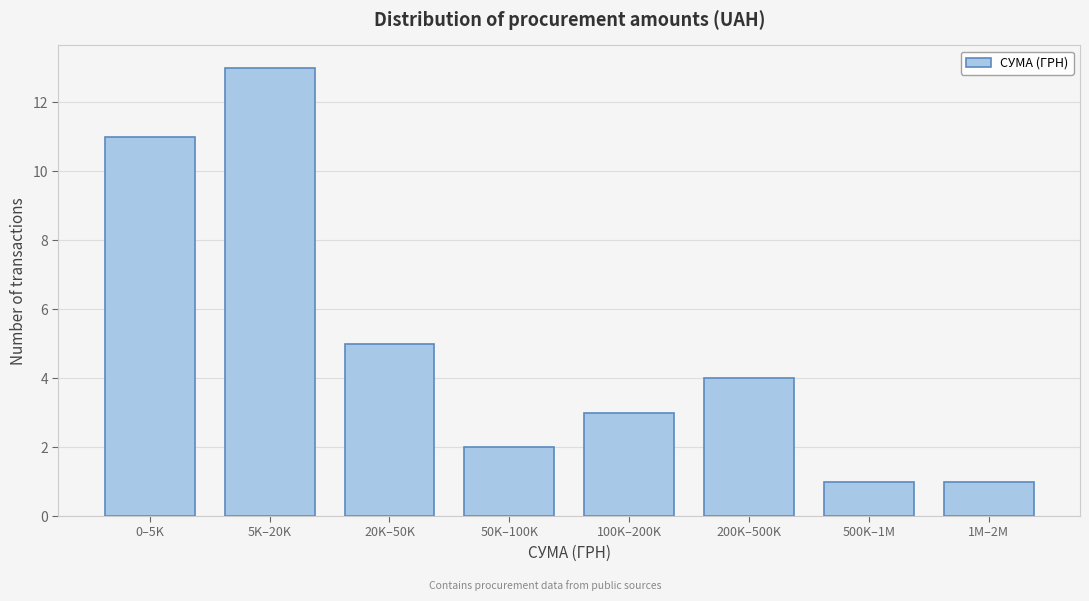

Reading right to left, transcribe all the data shown in this chart.

1	1	4	3	2	5	13	11